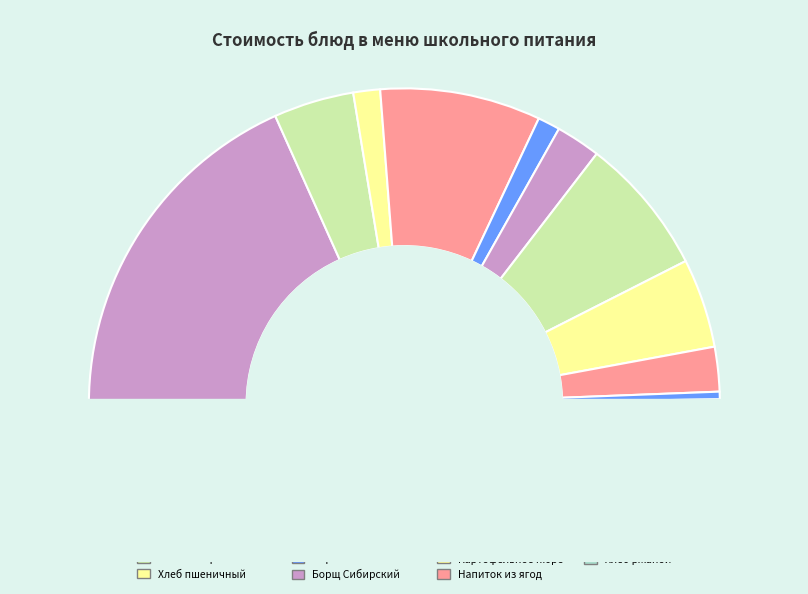

What percentage is the Чай с сахаром и лимоном slice, to the nearest percent?

8%